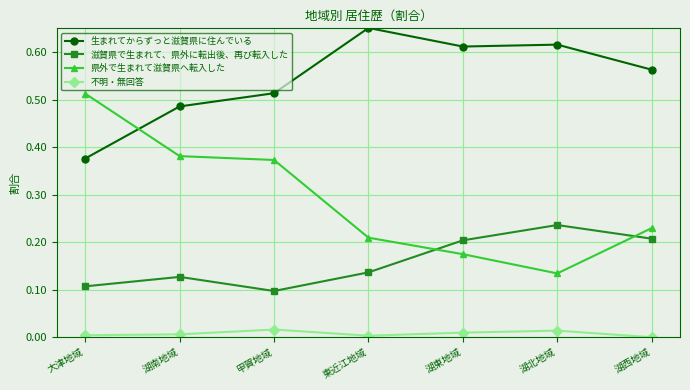

True or false: 不明・無回答 has more than 2 interior local peaks.

False